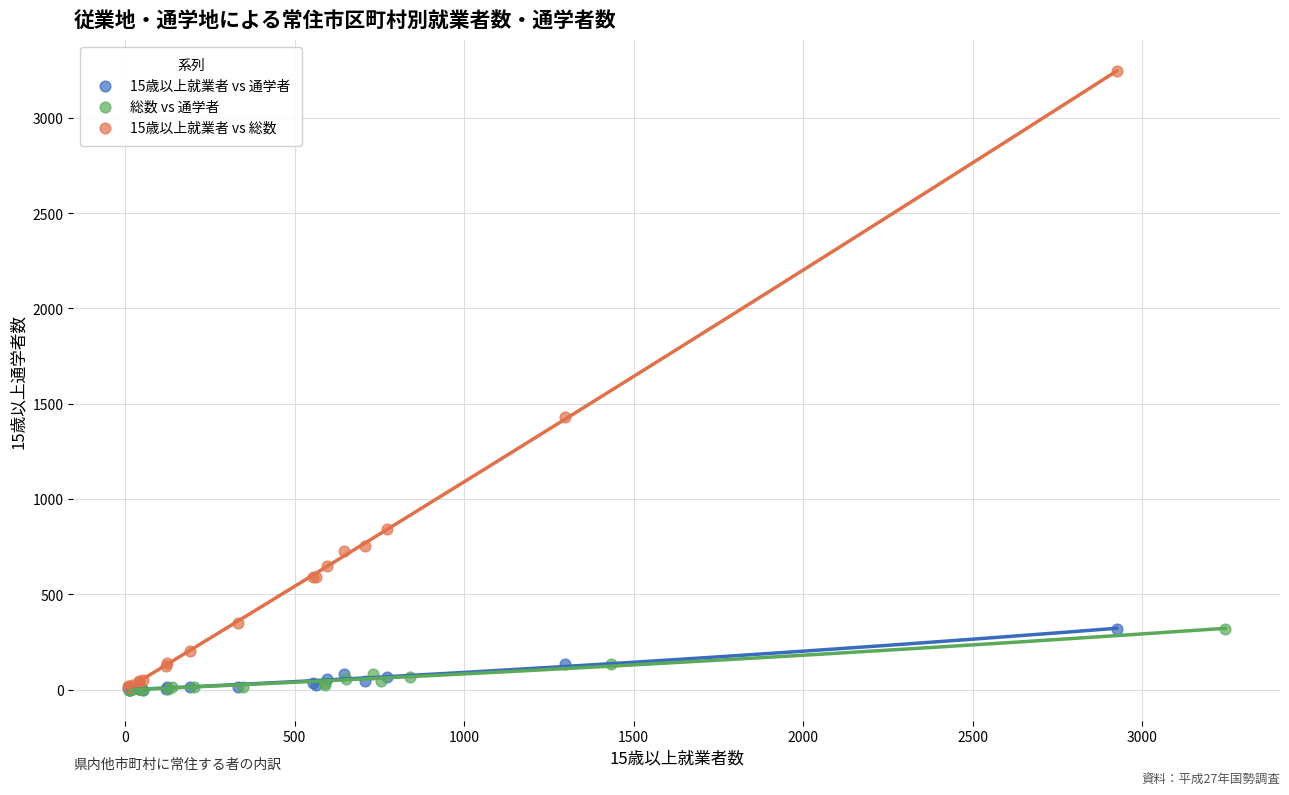

Which series contains the highest Y value?

15歳以上就業者 vs 総数